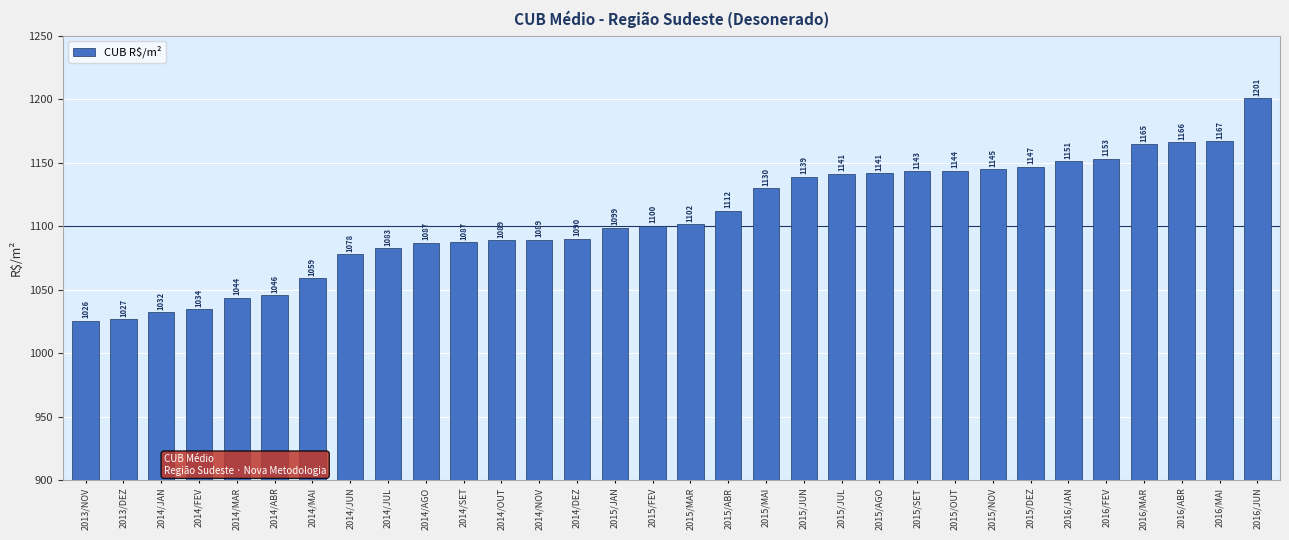

How many distinct data groups are displayed?

1